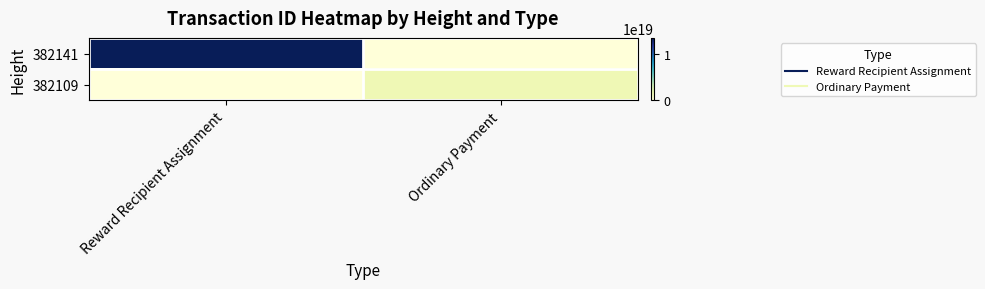

List the series in order of their overall mean, lowest first.

382109, 382141